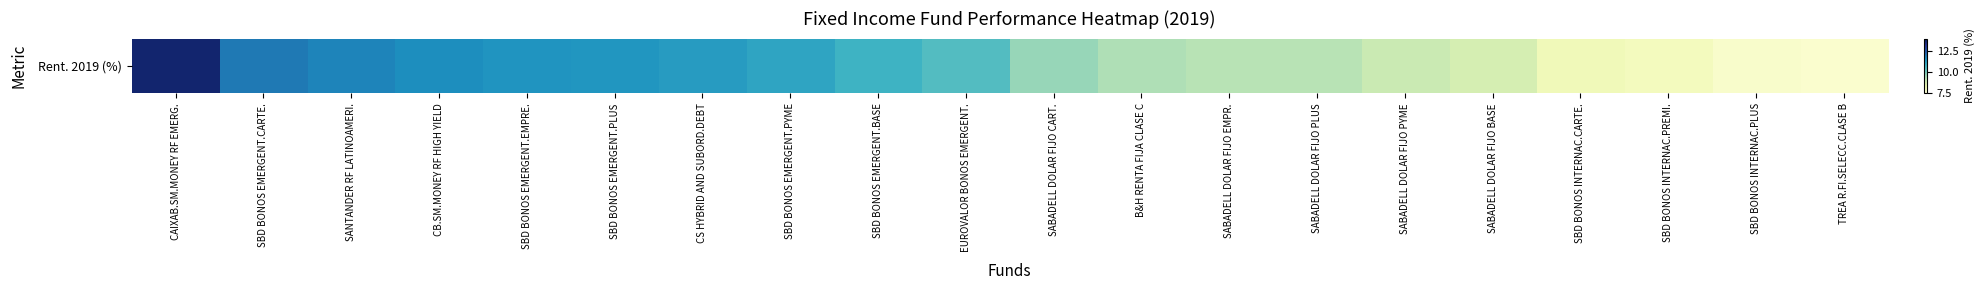

What is the change in value from SABADELL DOLAR FIJO PLUS to SBD BONOS INTERNAC.PREMI.?

-1.2